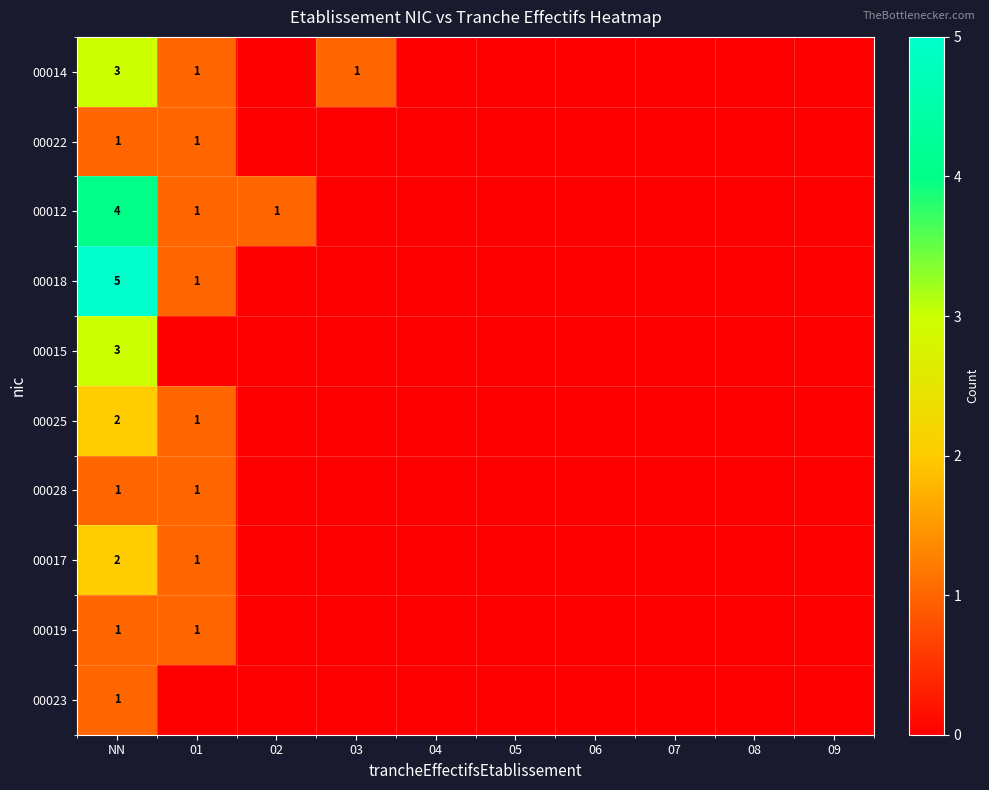

The value of 00014 at 01 is 0. True or false?

False